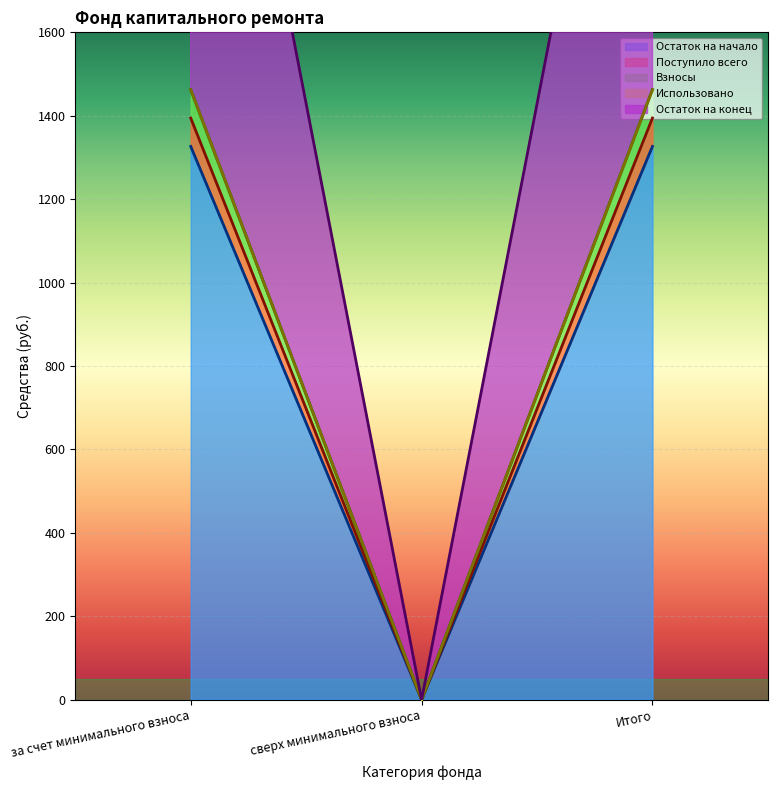

At which label does Поступило всего first exceed 2857?

за счет минимального взноса